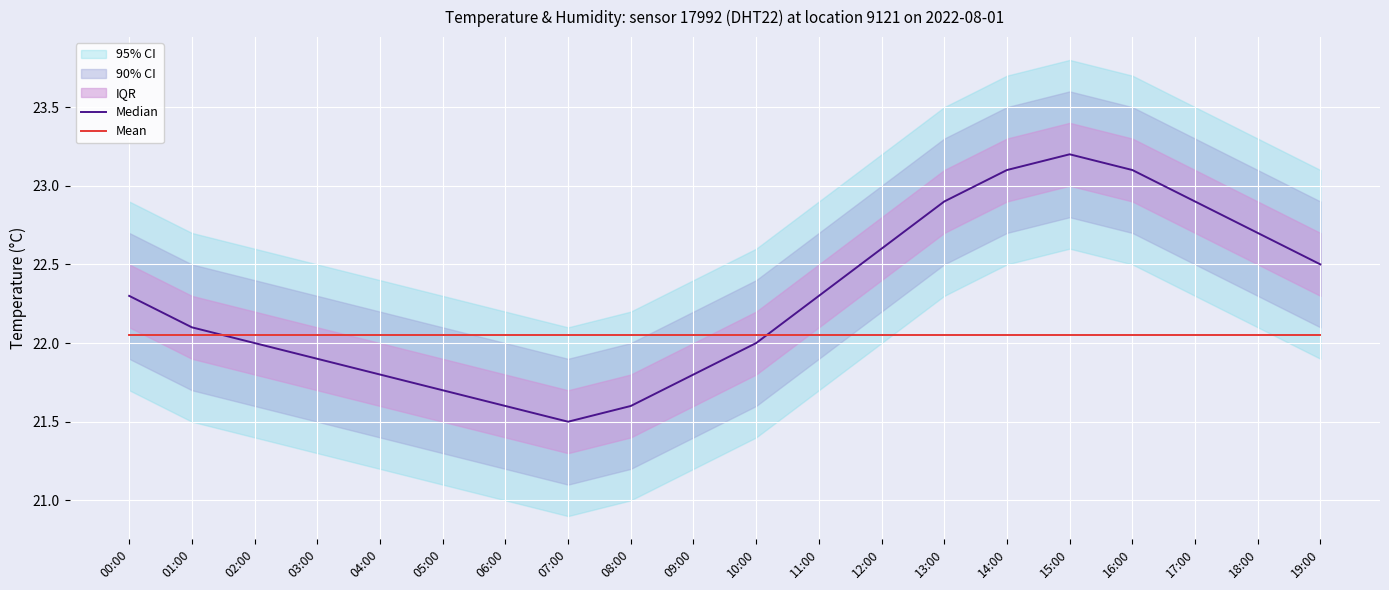

The Median series shows 10.4 at 00:00. True or false?

False